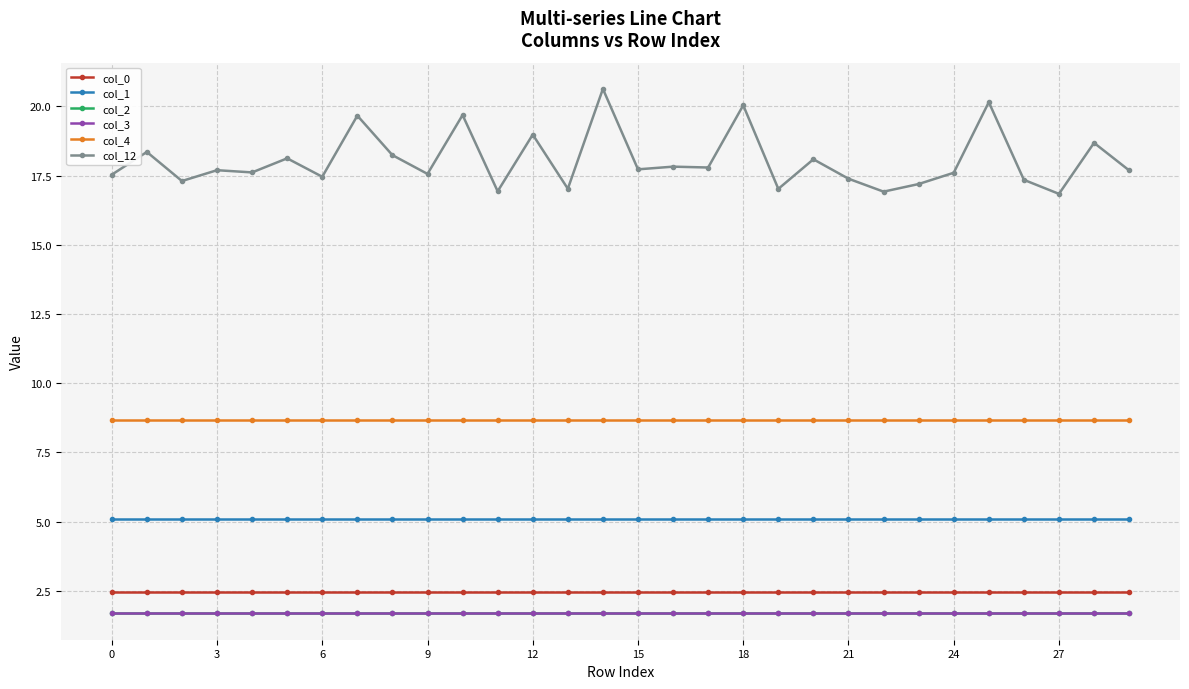

What is the lowest value of the col_0 series?

2.5